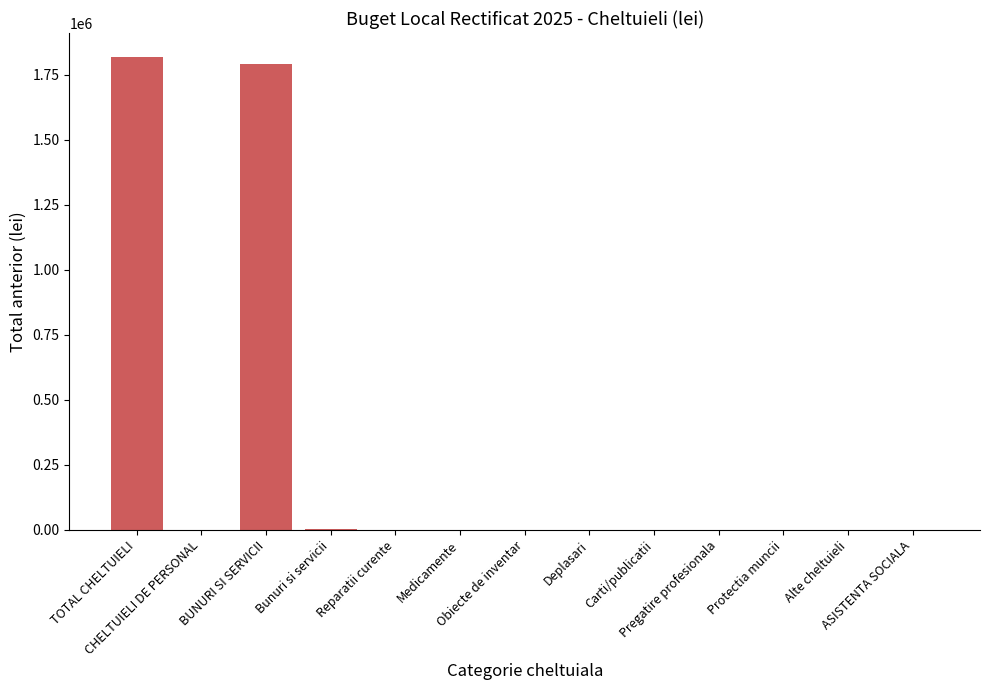

What is the greatest value displayed?

1820000